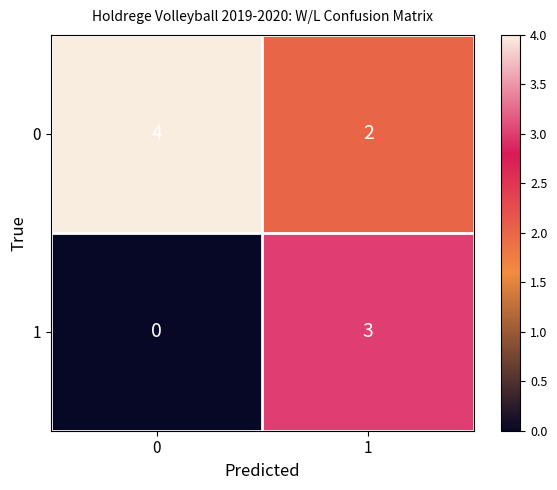

At 1, list the series in order from smallest to largest.

0, 1